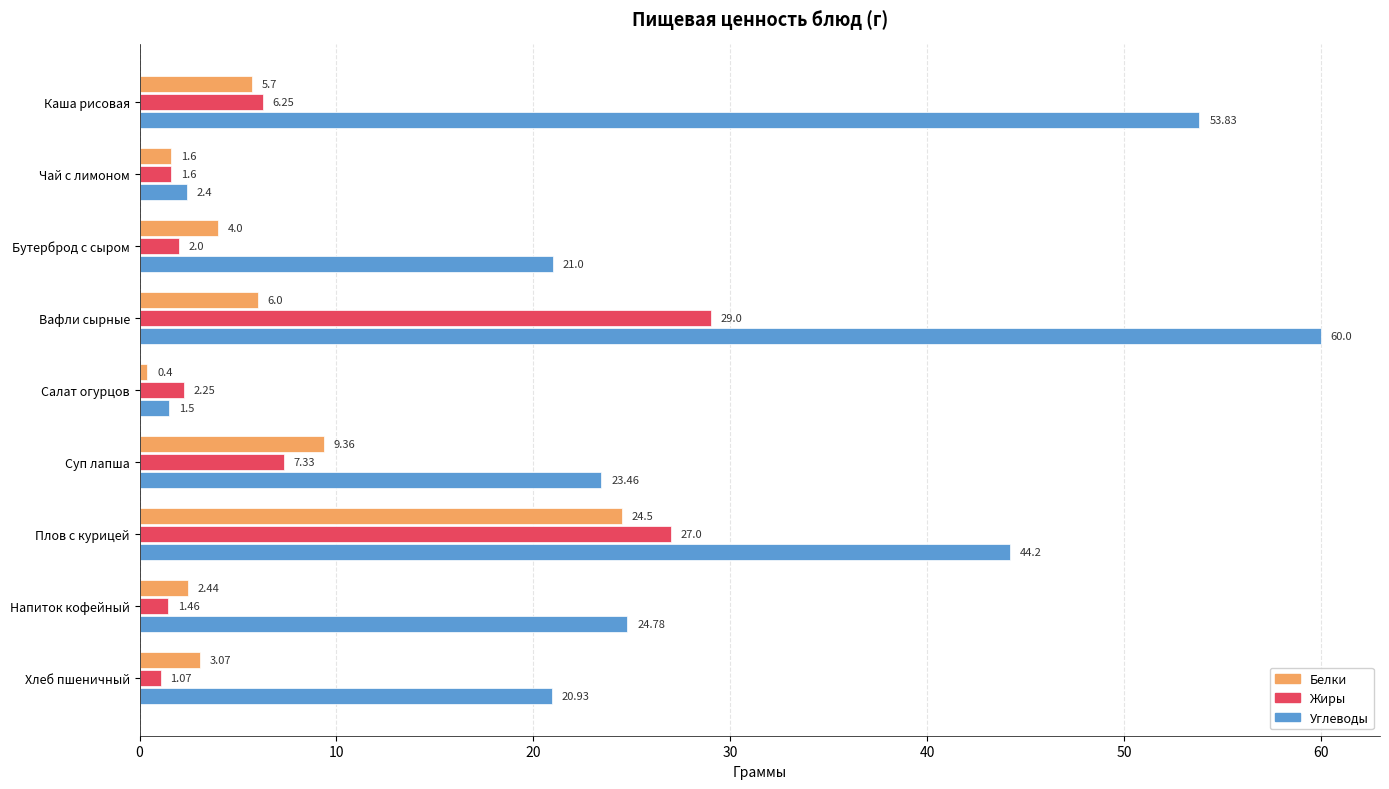

What is the minimum value for Углеводы?

1.5